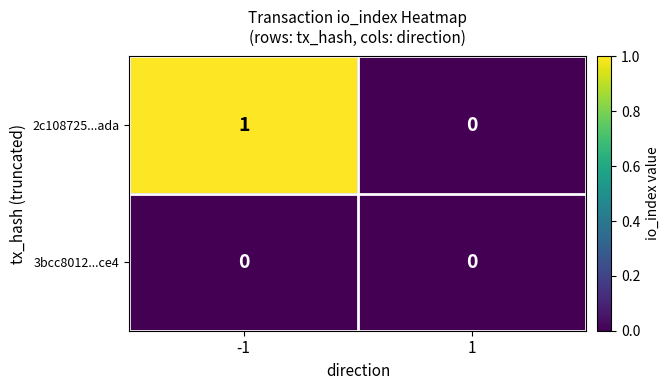

Reading right to left, list all the values displayed in this chart.

2c108725...ada: 0	1
3bcc8012...ce4: 0	0